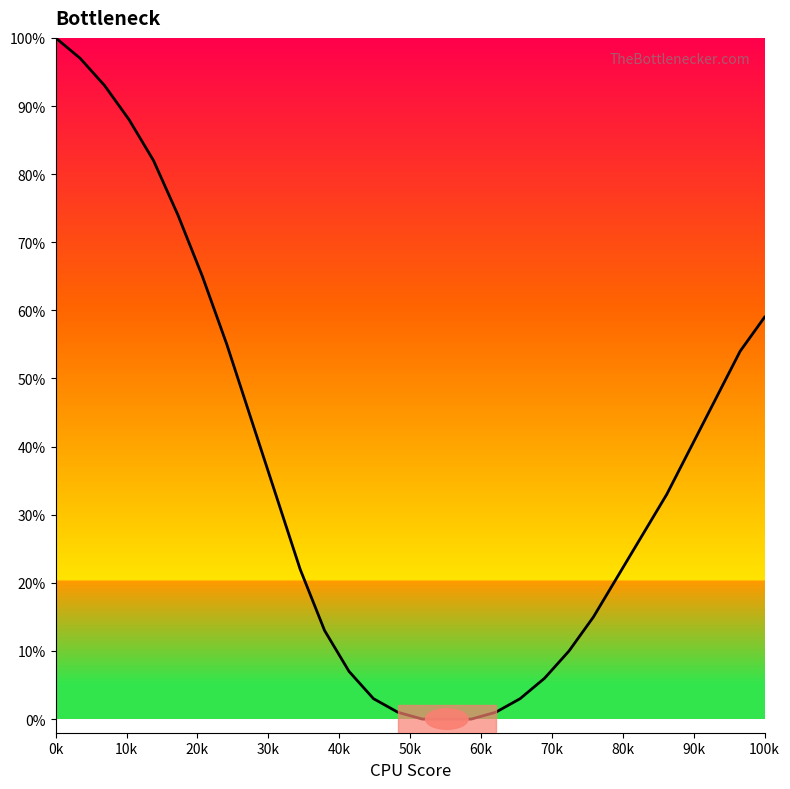

What is the difference between the maximum and minimum values?

100